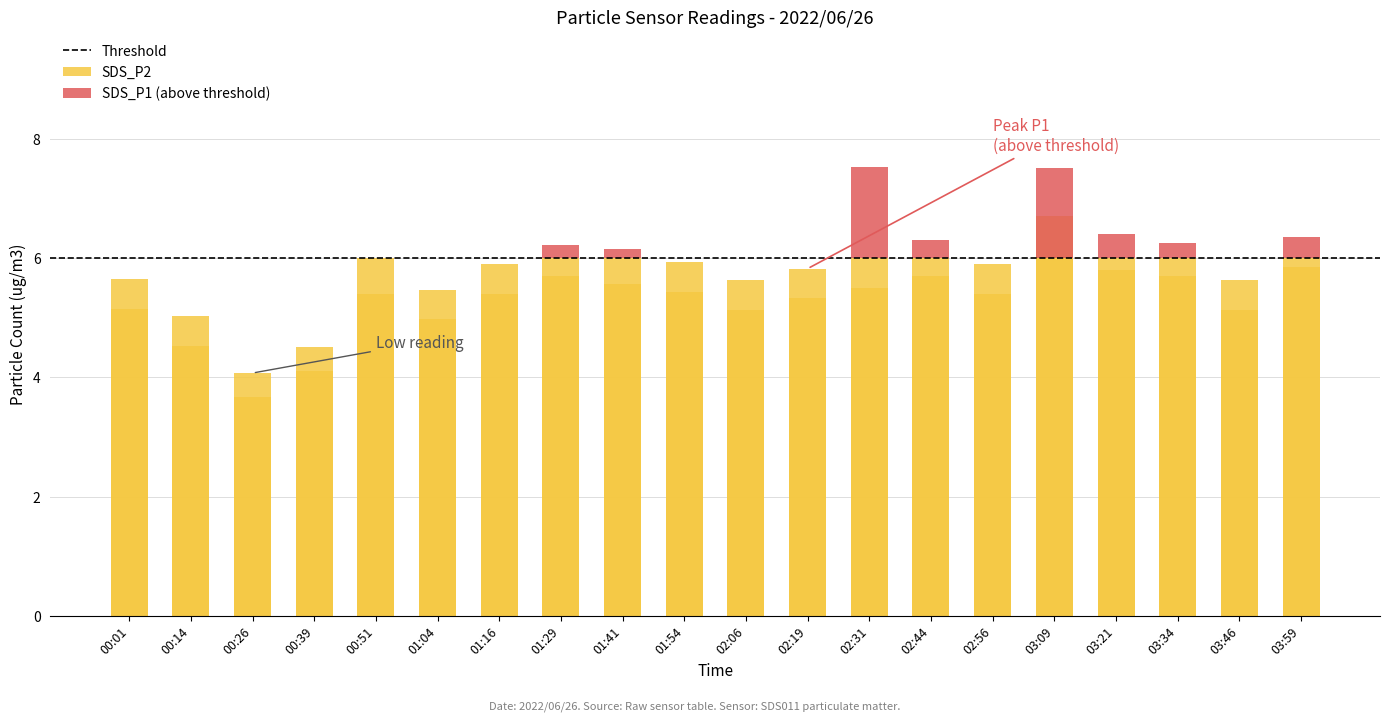

Count the number of values greater than 5.

16